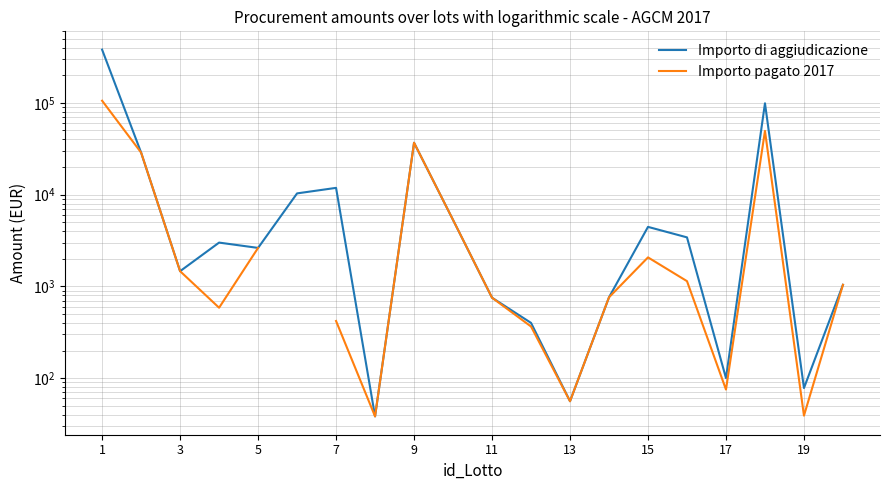

True or false: Importo pagato 2017 and Importo di aggiudicazione cross at least once.

False